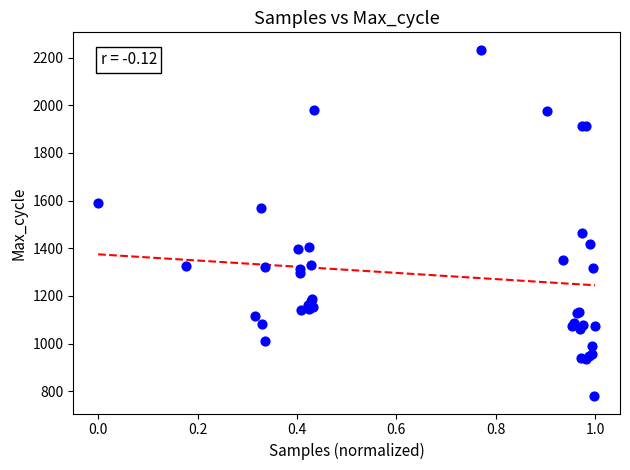

What Y value in the scatter plot is closest to 1506?

1463